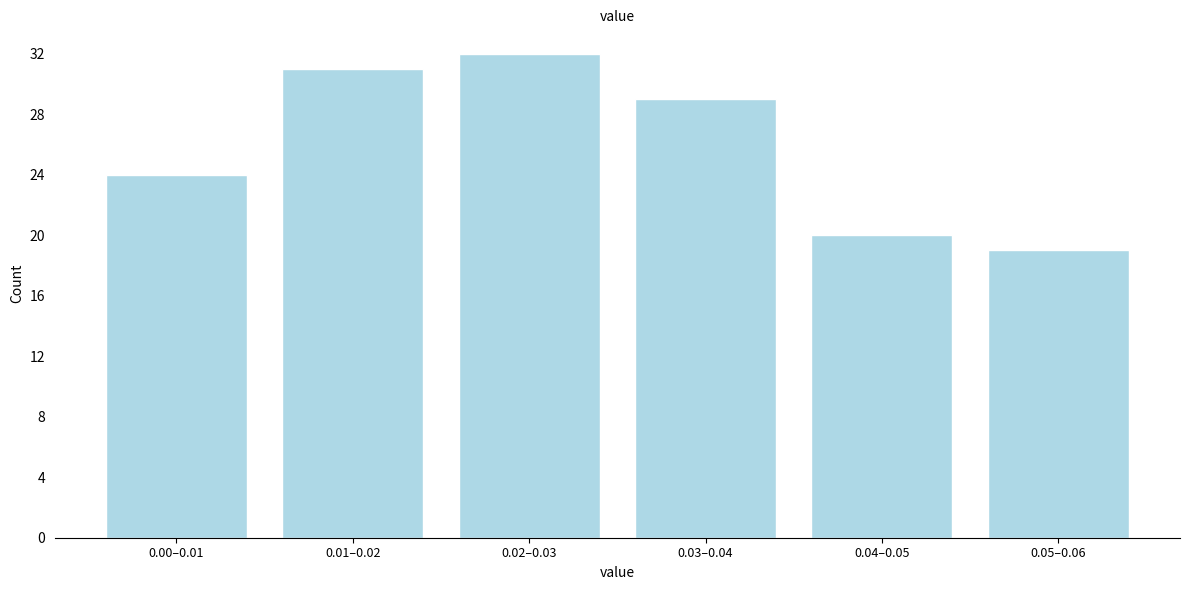

Reading right to left, list all the values displayed in this chart.

19	20	29	32	31	24